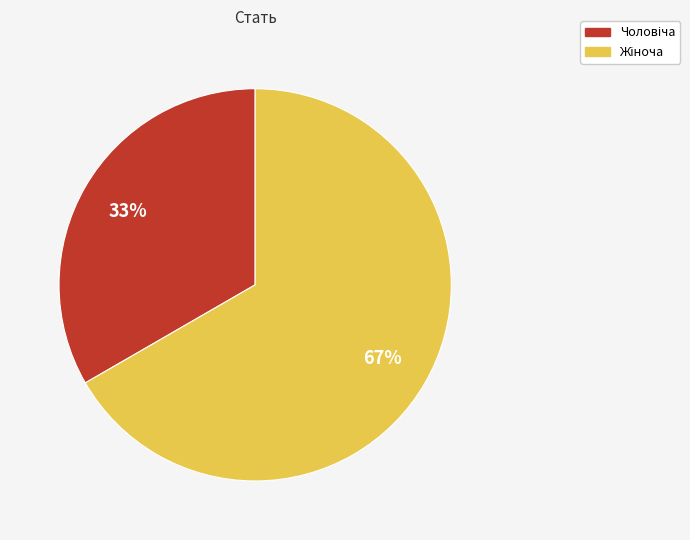

To the nearest percent, what is the average slice percentage?

50%